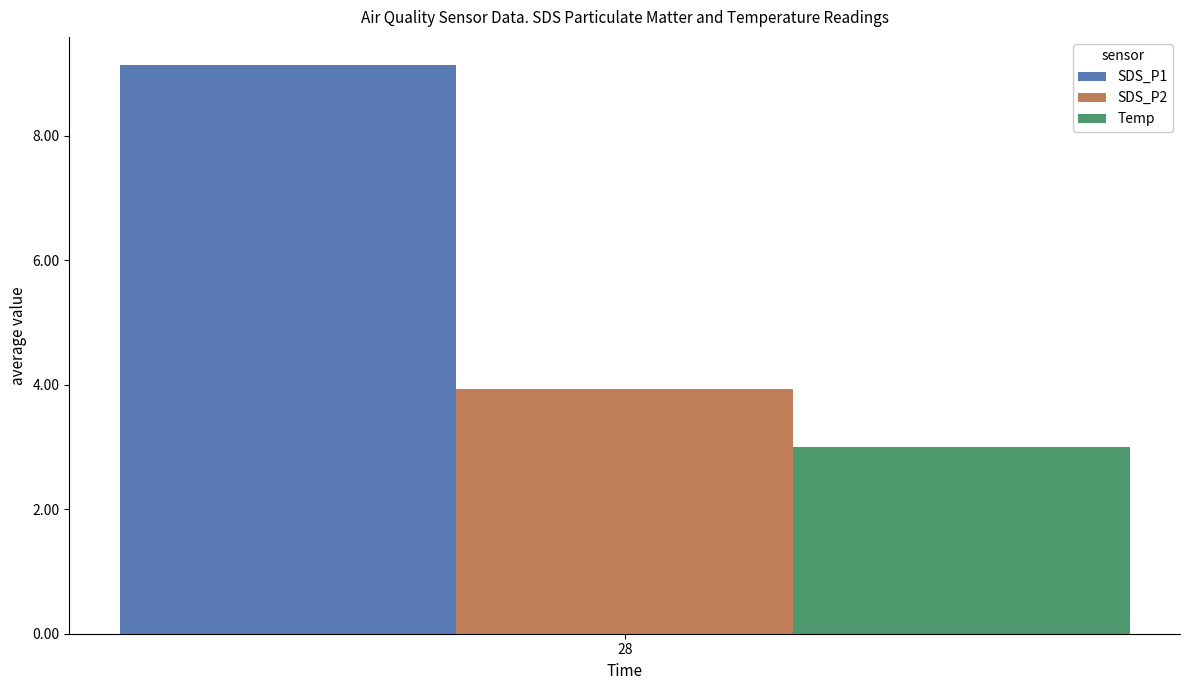

What is the difference between the highest and lowest values at 28?

6.1